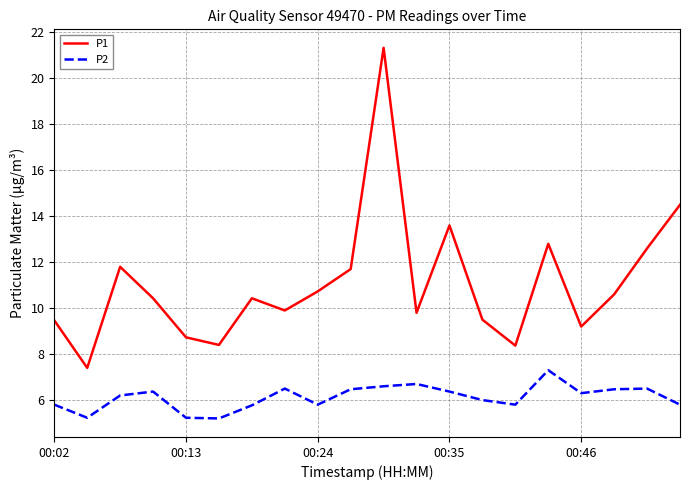

True or false: P1 and P2 cross at least once.

False